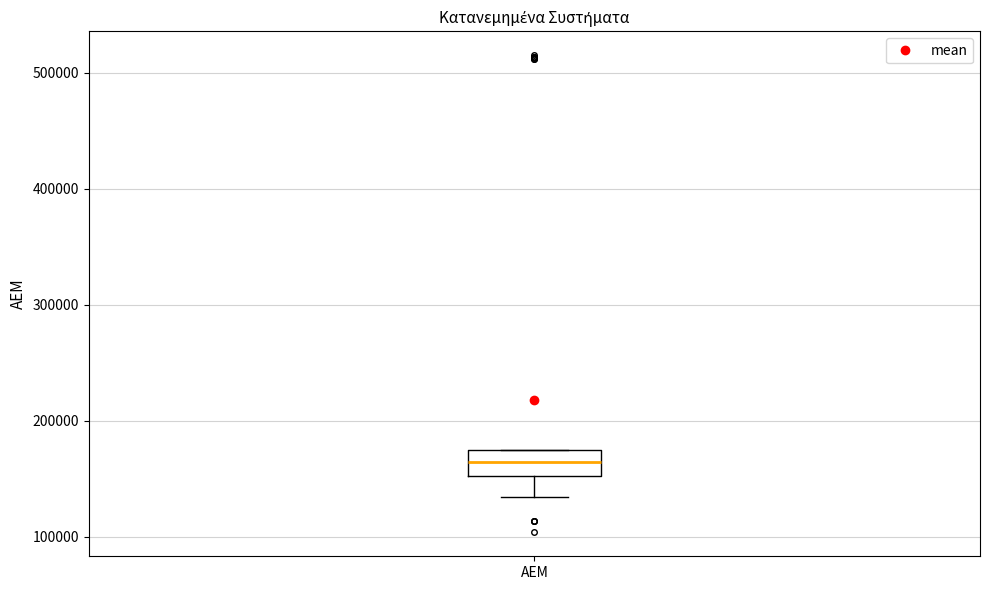

Read this box plot against the y-axis: the position of the median line, the range covered by the box, and the ends of both whiskers. The values are not printed on the chart, so give them approximately, as read against the axis.

median 160000, box 150000 to 170000, whiskers 130000 to 180000